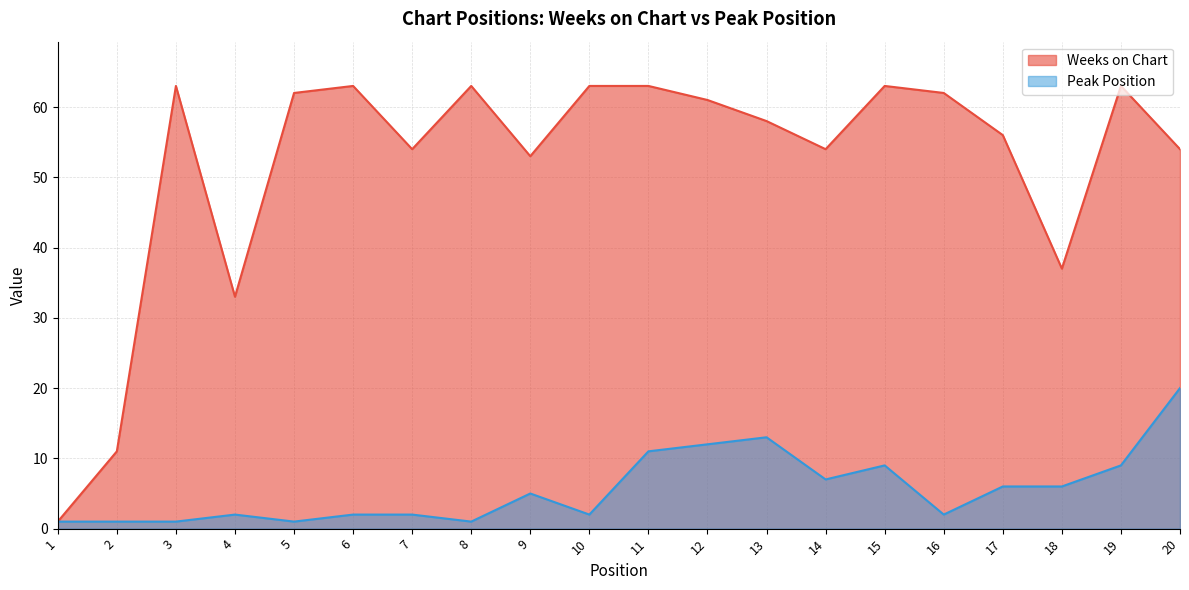

Does the chart have visible grid lines?

Yes